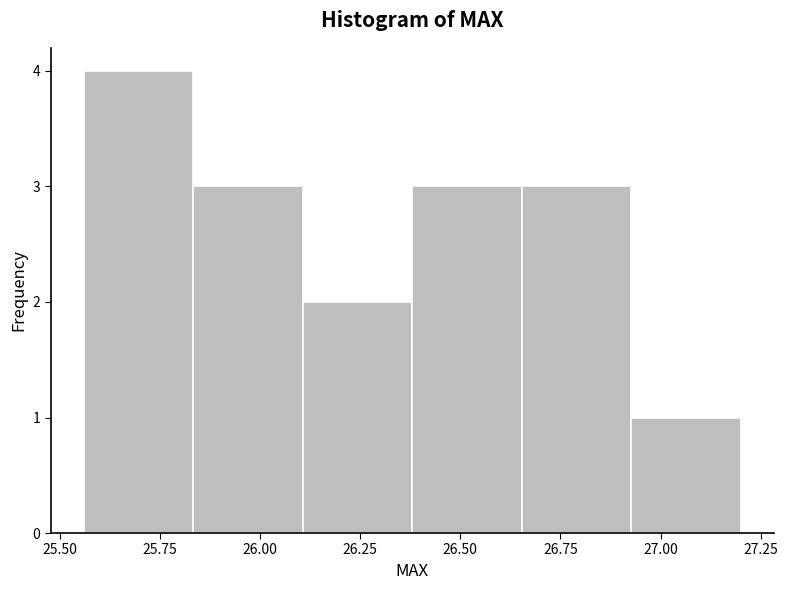

Which range on the x-axis has the tallest bar?

25.55 to 25.85